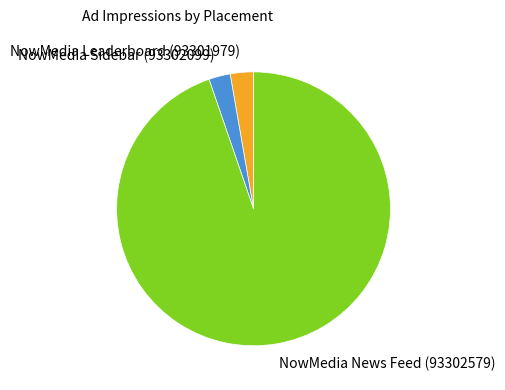

Approximately how many times larger is the value at NowMedia Sidebar (93302099) compared to NowMedia Leaderboard (93301979)?

0.9